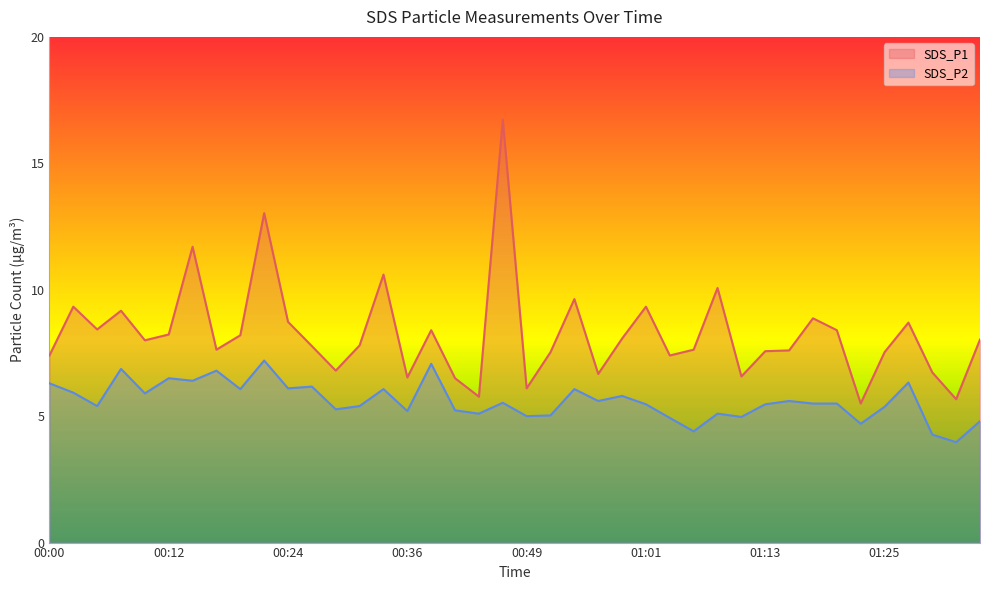

Rank the categories by SDS_P1 value from highest to lowest.

00:46, 00:22, 00:14, 00:34, 01:08, 00:53, 00:02, 01:01, 00:07, 01:18, 00:24, 01:28, 00:05, 00:39, 01:20, 00:12, 00:19, 00:58, 01:35, 00:10, 00:31, 00:27, 00:17, 01:06, 01:15, 01:13, 00:51, 01:25, 00:00, 01:03, 00:29, 01:30, 00:56, 01:11, 00:36, 00:41, 00:49, 00:44, 01:32, 01:23